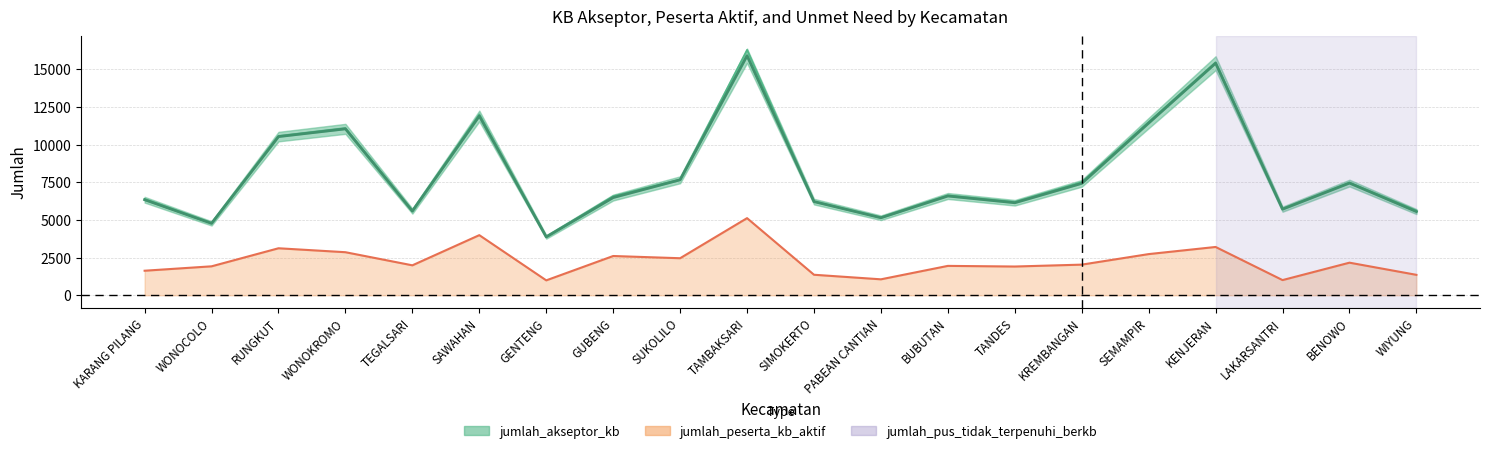

The chart shows a value of 15890 at TAMBAKSARI. True or false?

True